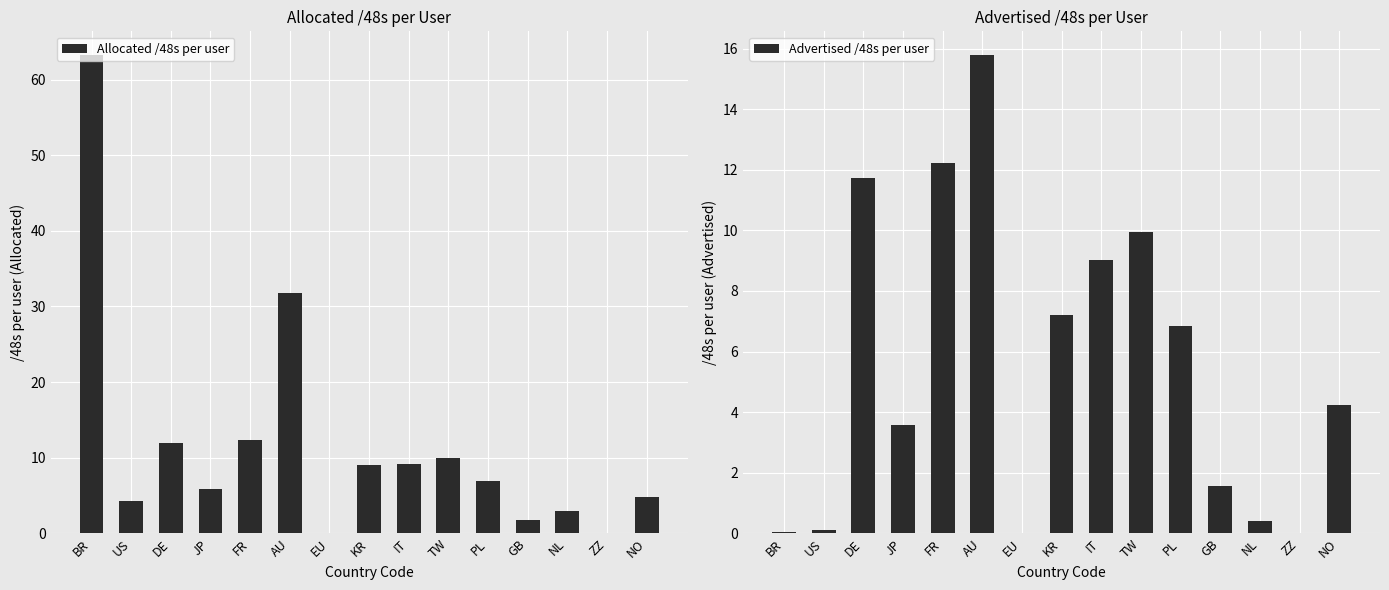

What is the maximum value for Advertised /48s per user?

15.8